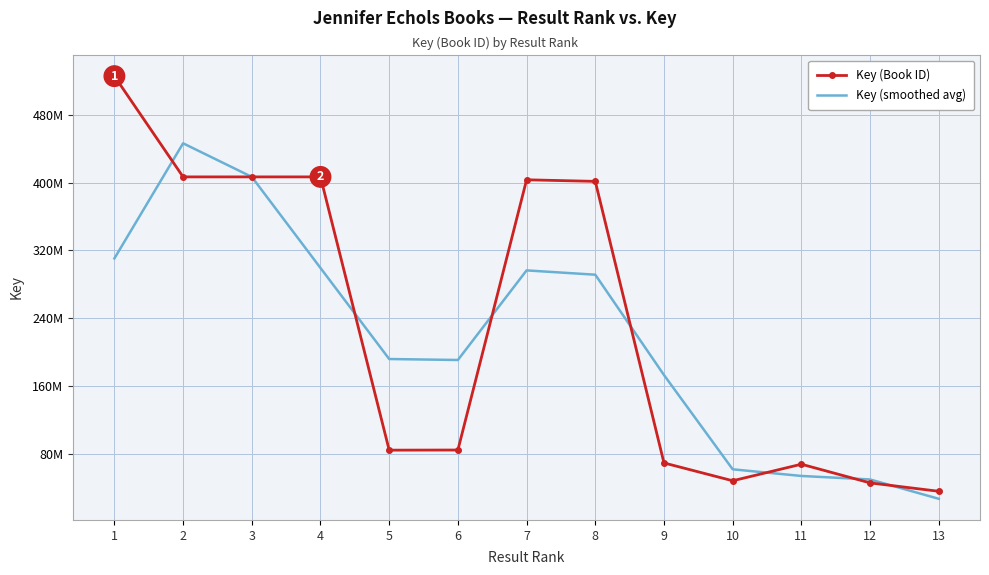

In Key (smoothed avg), how many points are higher than both neighbors (excluding endpoints)?

2